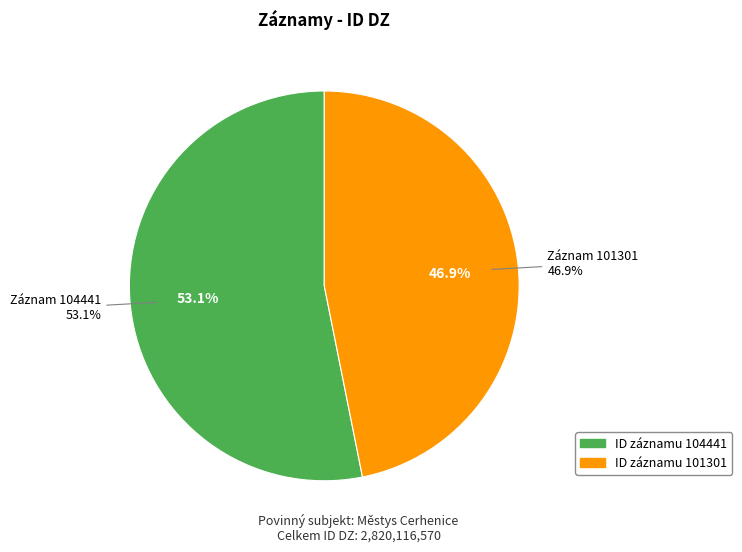

Does 101301 account for over 50% of the chart?

No